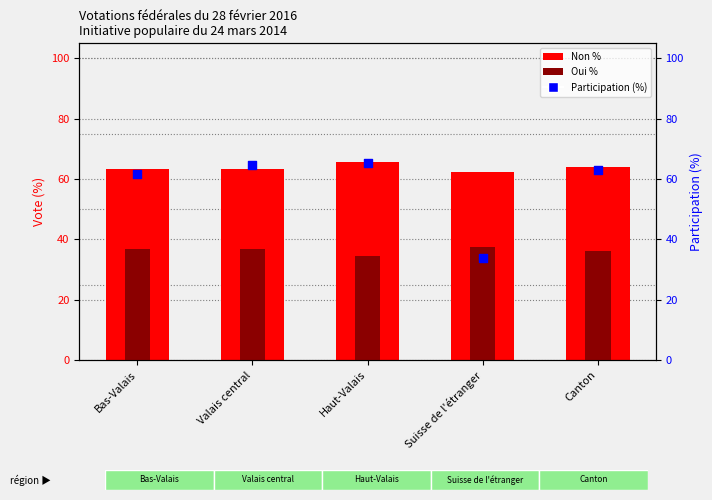

What are all the series names shown in the legend?

Non %, Oui %, Participation (%)